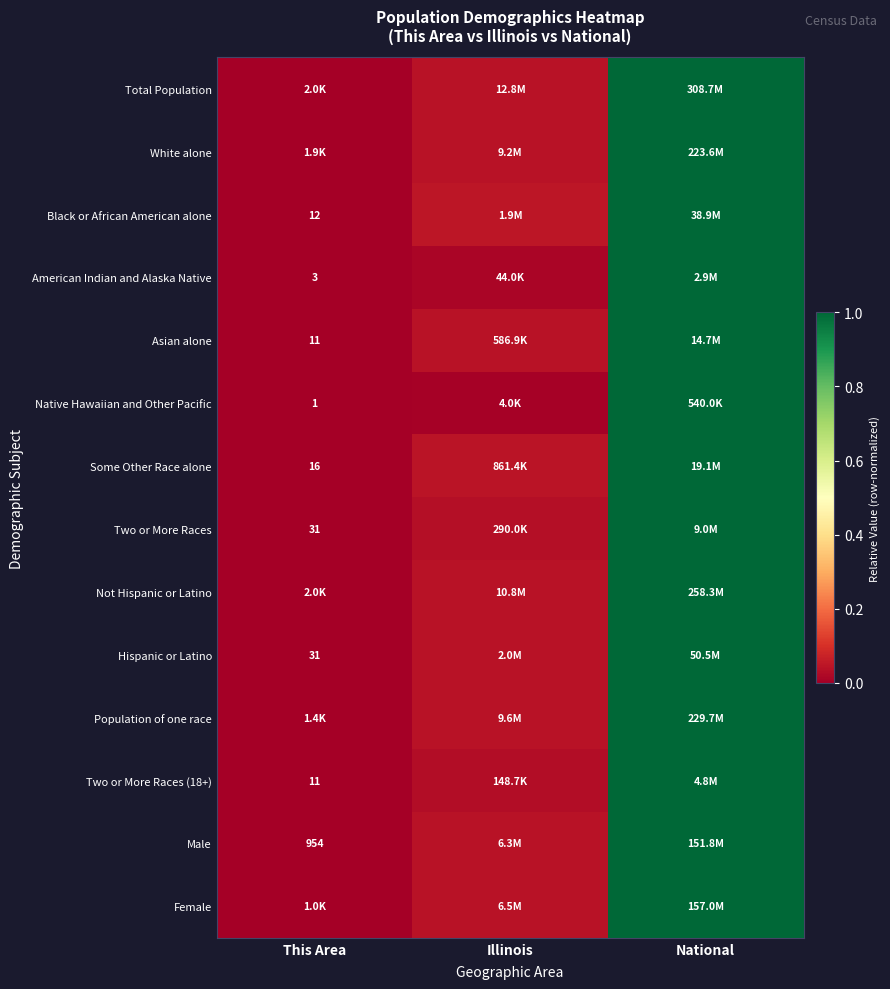

At which label is American Indian and Alaska Native closest to 0?

This Area